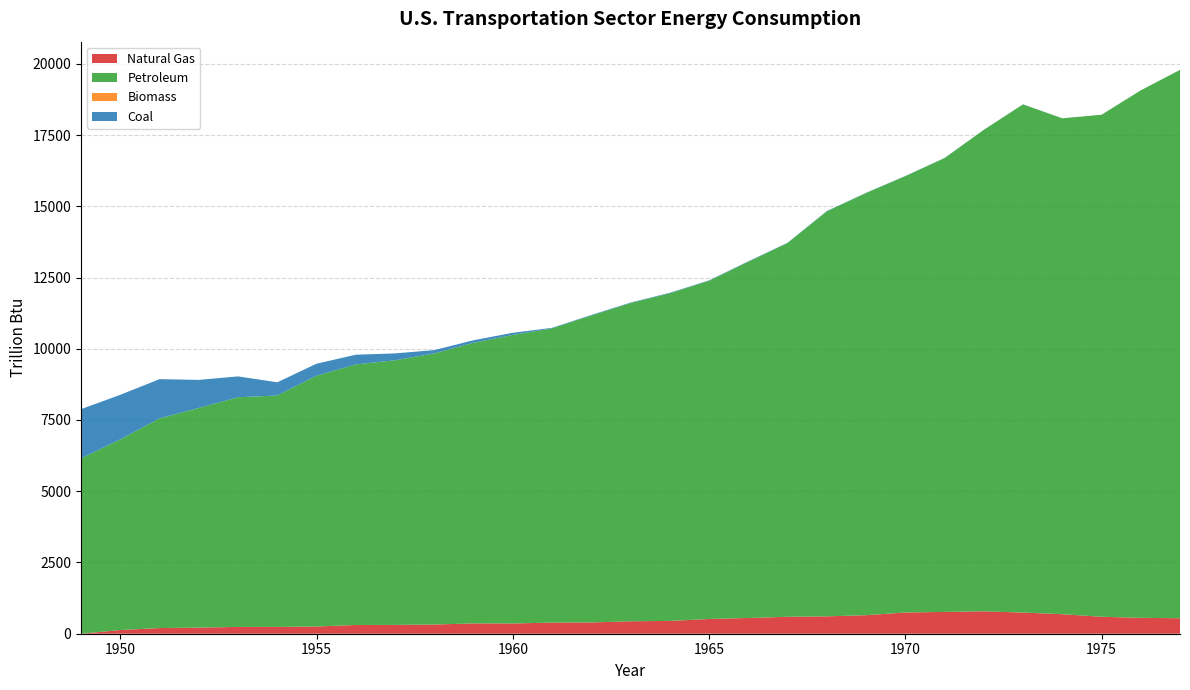

Reading left to right, list all the values displayed in this chart.

Natural Gas: 1949=0.0	1950=129.9	1951=199.2	1952=214.5	1953=238.4	1954=238.7	1955=253.8	1956=306.3	1957=309.7	1958=323.1	1959=361.6	1960=359.2	1961=390.8	1962=395.9	1963=436.9	1964=449.5	1965=516.5	1966=553.0	1967=594.2	1968=609.3	1969=650.5	1970=744.6	1971=765.6	1972=786.8	1973=742.7	1974=684.8	1975=594.6	1976=558.7	1977=542.8
Petroleum: 1949=6152.3	1950=6689.5	1951=7355.6	1952=7708.4	1953=8058.7	1954=8122.5	1955=8799.4	1956=9144.2	1957=9285.7	1958=9513.7	1959=9848.2	1960=10125.4	1961=10324.0	1962=10772.2	1963=11166.7	1964=11496.4	1965=11866.2	1966=12499.8	1967=13112.8	1968=14212.0	1969=14813.4	1970=15310.5	1971=15924.1	1972=16891.7	1973=17831.9	1974=17400.6	1975=17615.4	1976=18507.7	1977=19243.3
Biomass: 1949=0.0	1950=0.0	1951=0.0	1952=0.0	1953=0.0	1954=0.0	1955=0.0	1956=0.0	1957=0.0	1958=0.0	1959=0.0	1960=0.0	1961=0.0	1962=0.0	1963=0.0	1964=0.0	1965=0.0	1966=0.0	1967=0.0	1968=0.0	1969=0.0	1970=0.0	1971=0.0	1972=0.0	1973=0.0	1974=0.0	1975=0.0	1976=0.0	1977=0.0
Coal: 1949=1727.2	1950=1563.9	1951=1378.7	1952=984.0	1953=733.0	1954=461.4	1955=421.3	1956=339.8	1957=241.3	1958=115.2	1959=87.8	1960=75.0	1961=18.9	1962=16.9	1963=16.4	1964=17.4	1965=16.0	1966=14.8	1967=11.2	1968=10.0	1969=7.4	1970=6.8	1971=4.7	1972=3.7	1973=2.6	1974=1.8	1975=0.5	1976=0.3	1977=0.2